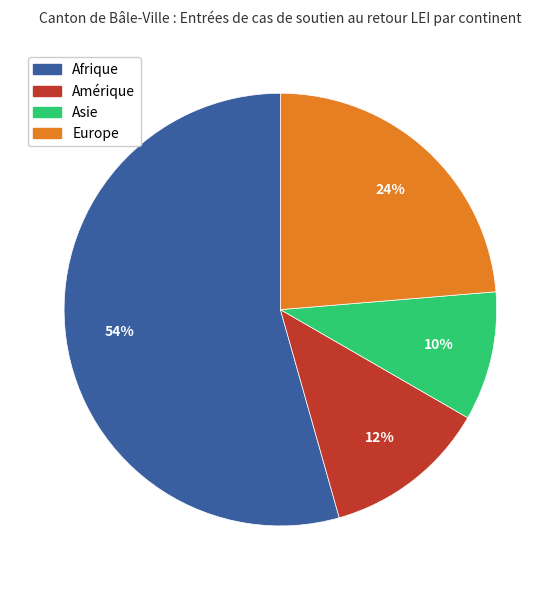

Does any single category account for the majority?

Yes